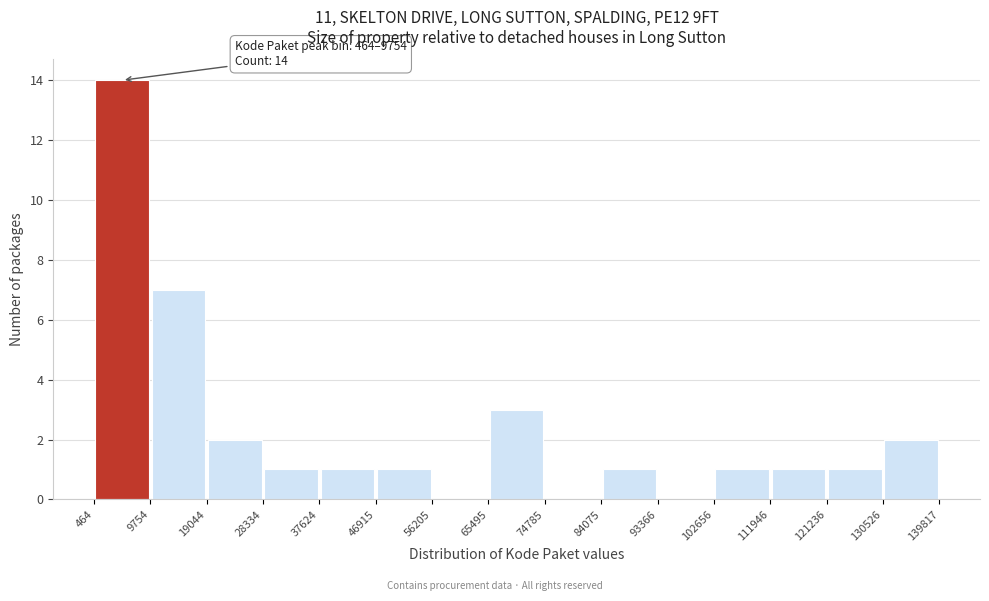

Which range on the x-axis has the tallest bar?

464 to 9754